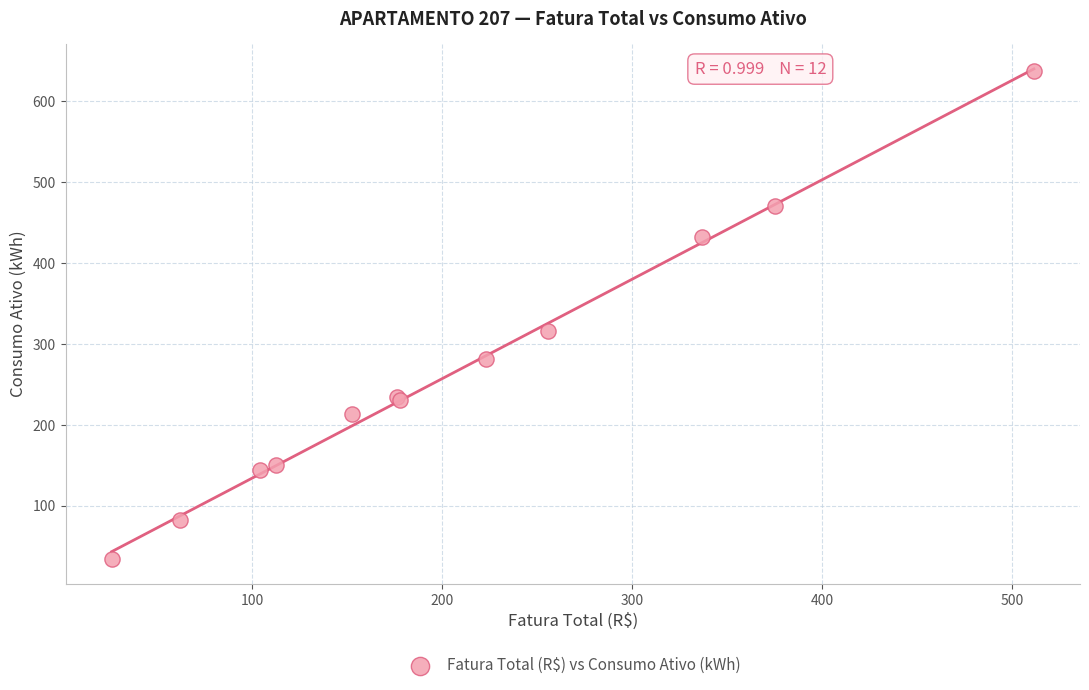

What Y value in the scatter plot is closest to 335?

316